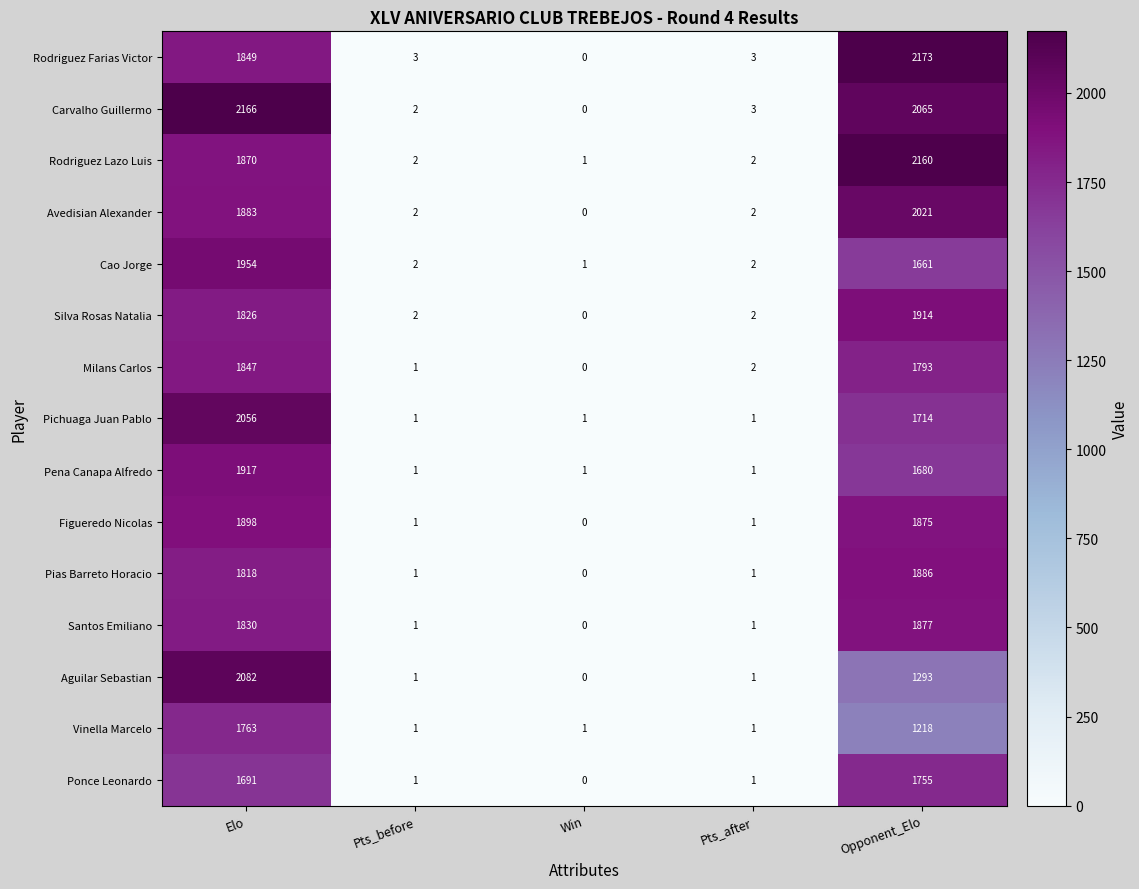

How many distinct data groups are displayed?

15